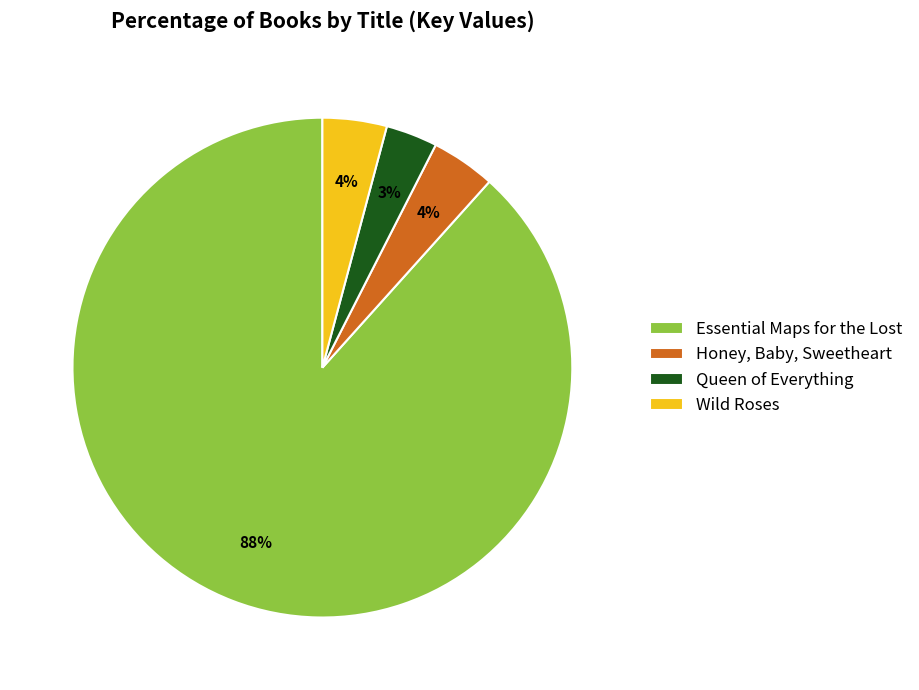

To the nearest percent, what is the combined percentage of Wild Roses and Essential Maps for the Lost?

93%